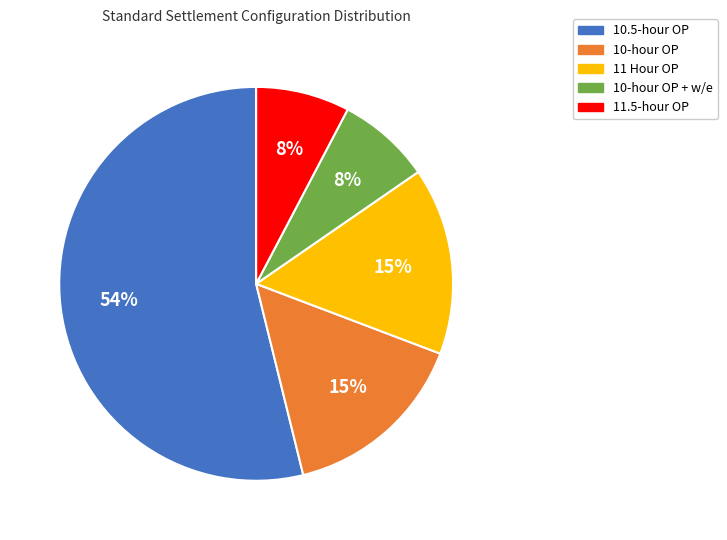

To the nearest percent, what portion does 11.5-hour OP represent?

8%